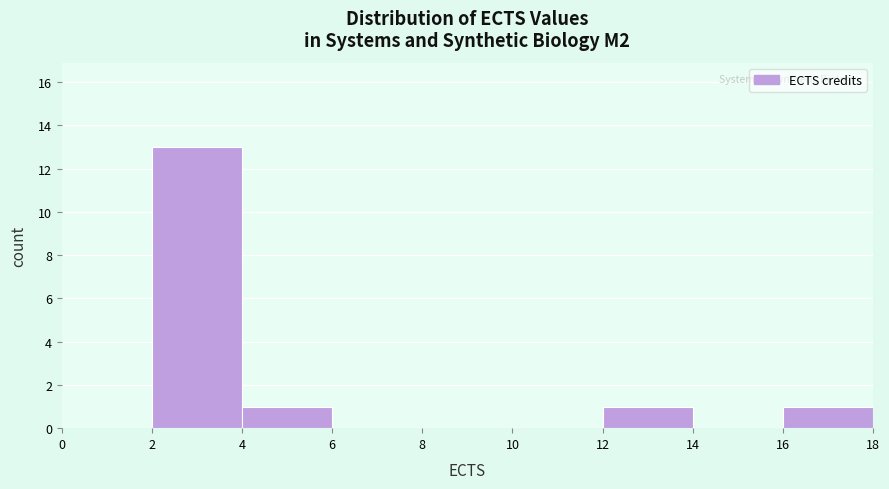

Over which range of the x-axis is the bar tallest?

2 to 4